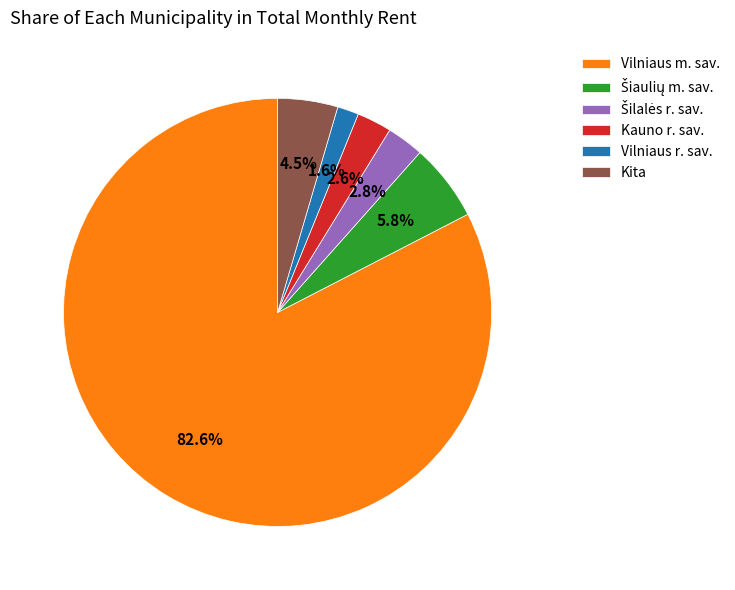

Combined, do Vilniaus m. sav. and Kauno r. sav. account for over 50%?

Yes